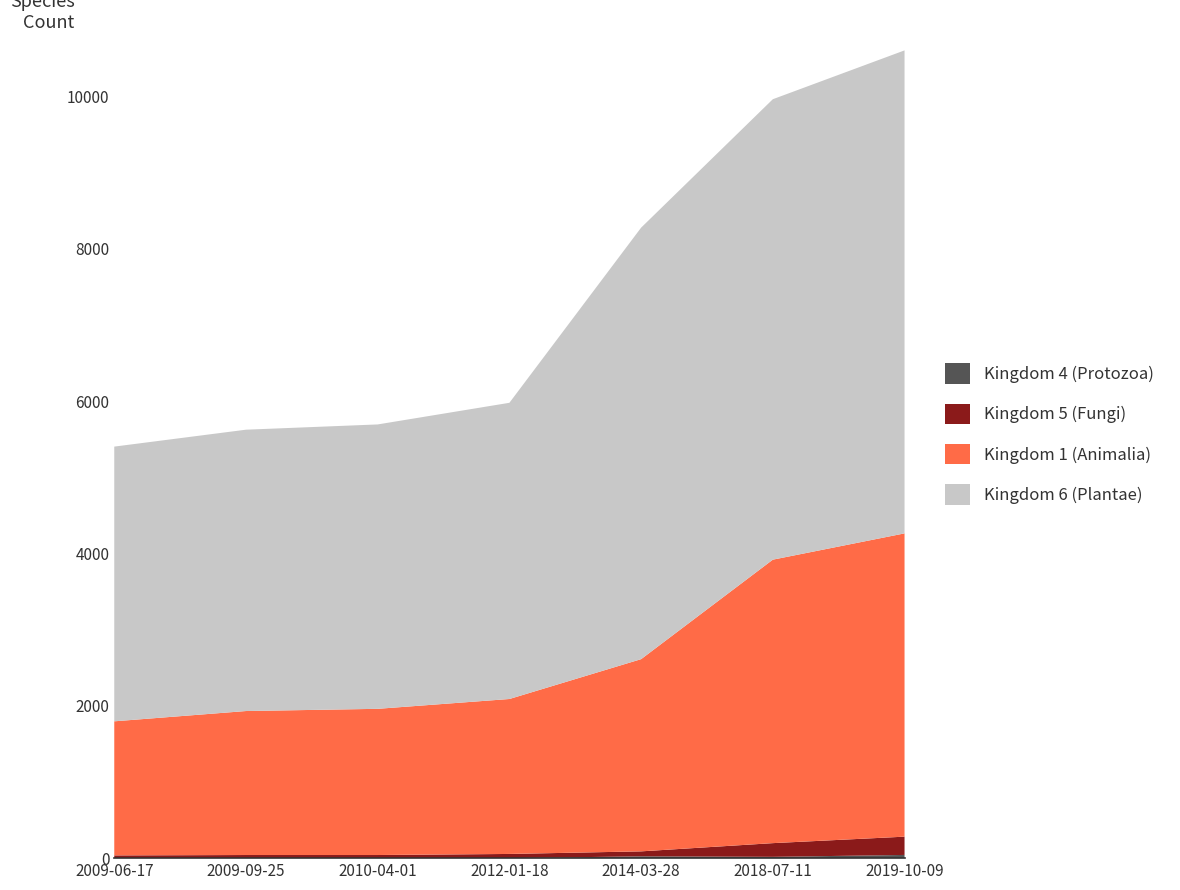

Reading right to left, what are all the values shown in this chart?

Kingdom 1 (Animalia): 2019-10-09=3981	2018-07-11=3721	2014-03-28=2523	2012-01-18=2034	2010-04-01=1919	2009-09-25=1890	2009-06-17=1760
Kingdom 6 (Plantae): 2019-10-09=6340	2018-07-11=6044	2014-03-28=5664	2012-01-18=3888	2010-04-01=3733	2009-09-25=3693	2009-06-17=3606
Kingdom 5 (Fungi): 2019-10-09=240	2018-07-11=180	2014-03-28=65	2012-01-18=55	2010-04-01=41	2009-09-25=41	2009-06-17=36
Kingdom 4 (Protozoa): 2019-10-09=42	2018-07-11=17	2014-03-28=24	2012-01-18=0	2010-04-01=0	2009-09-25=0	2009-06-17=0